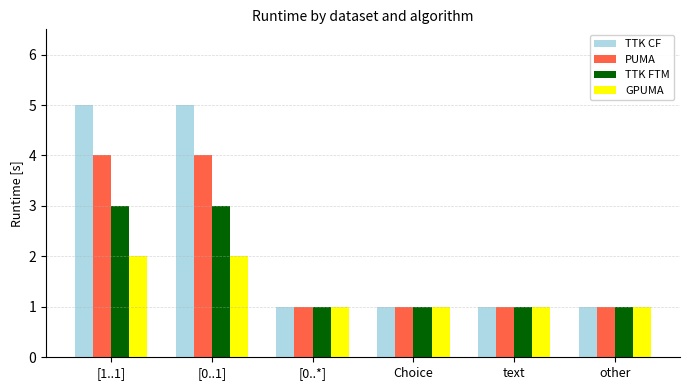

Rank the series at [1..1] from highest to lowest value.

TTK CF, PUMA, TTK FTM, GPUMA